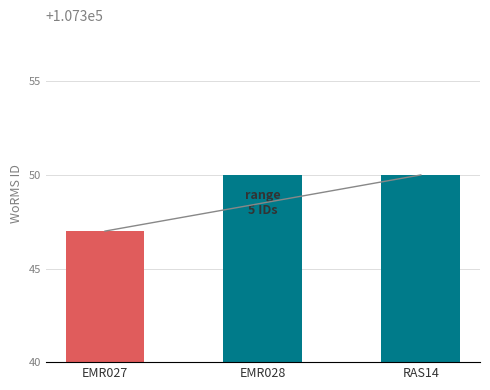

Reading left to right, what are all the values shown in this chart?

EMR027=107347	EMR028=107350	RAS14=107350